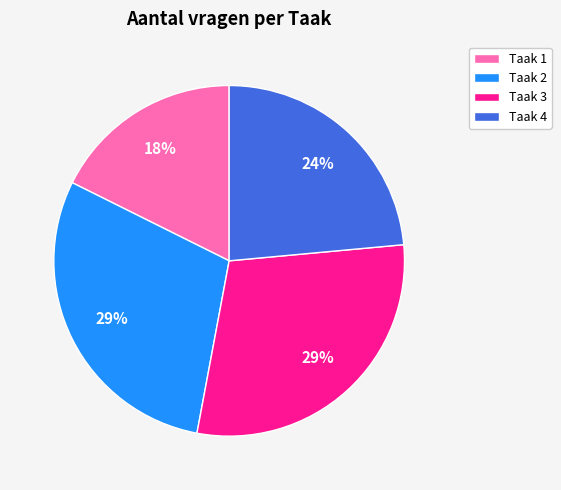

How many segments does this pie chart have?

4